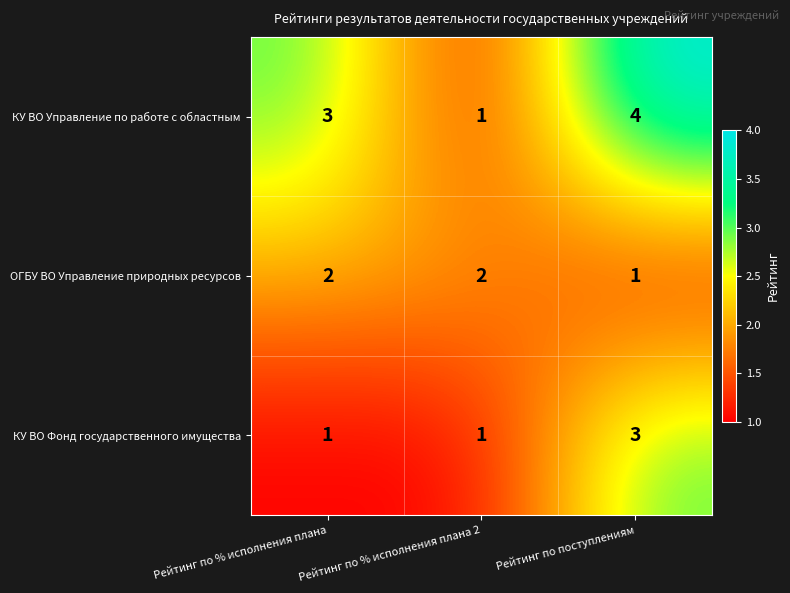

What is the total value across all series at Рейтинг по % исполнения плана?

6